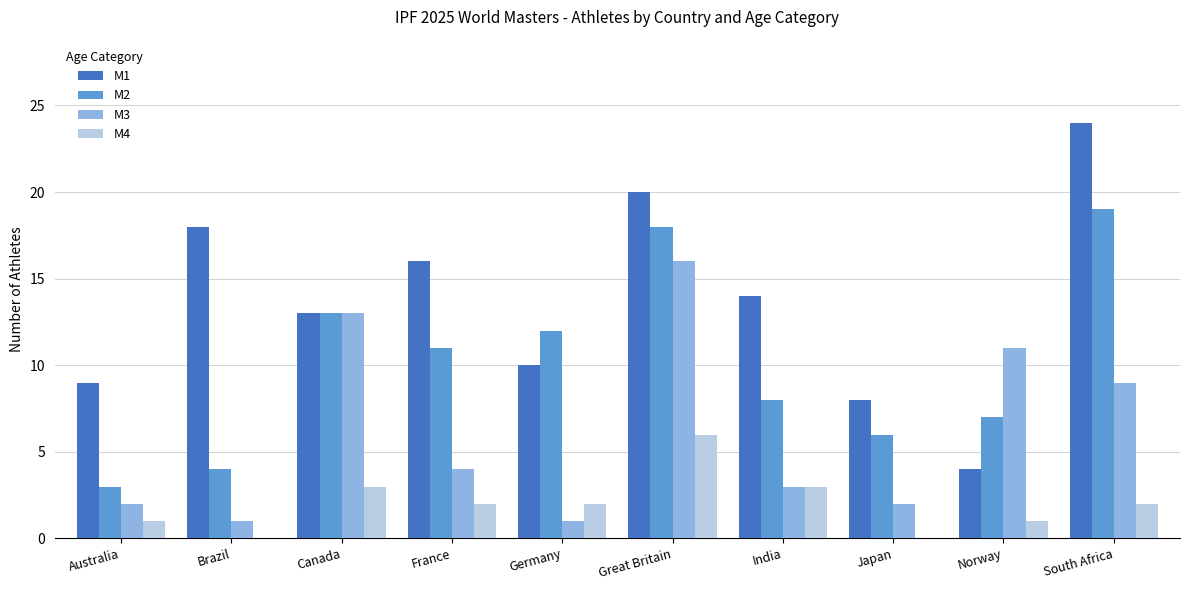

What is the difference between the M1 values at Norway and Germany?

6